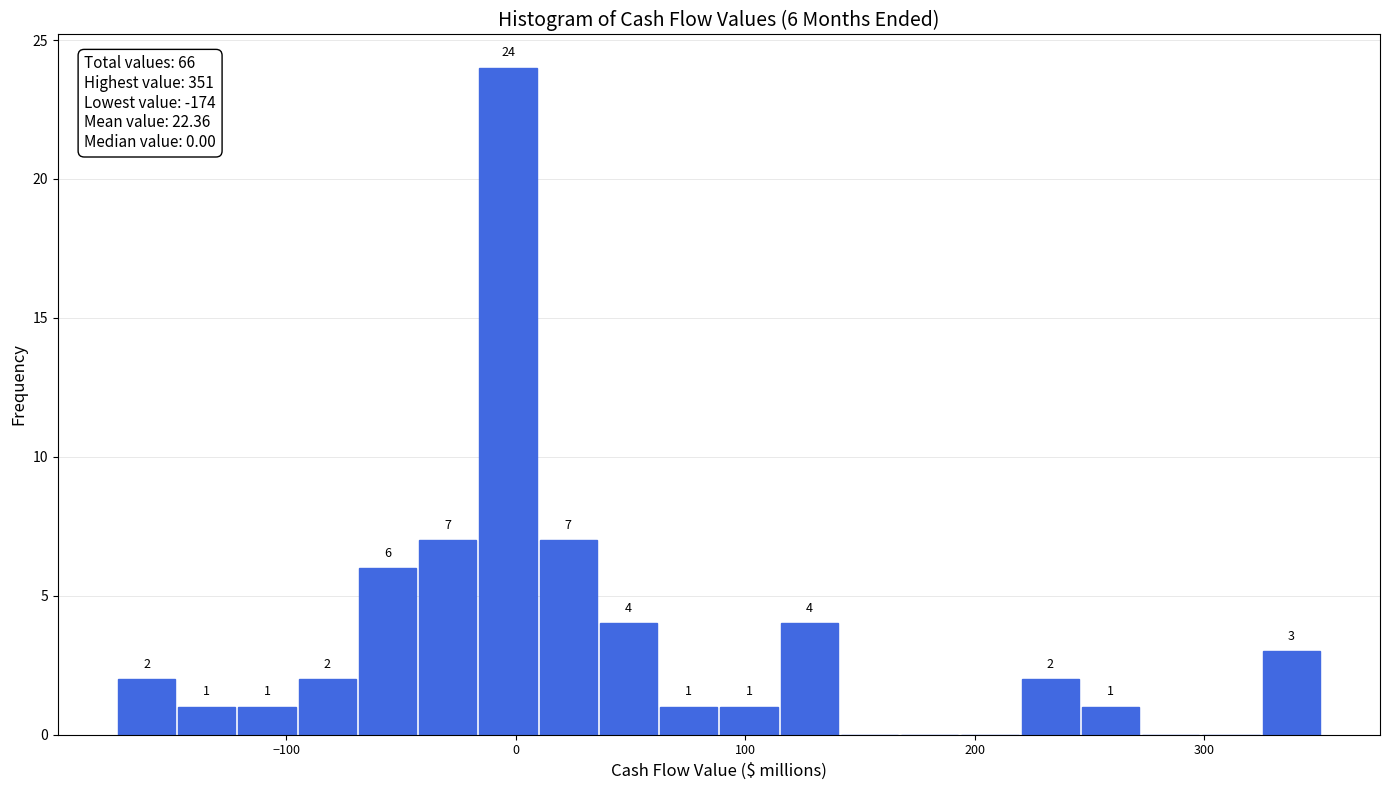

Around what value on the x-axis is the tallest bar? Give the approximate position of its centre, as read against the axis.

0